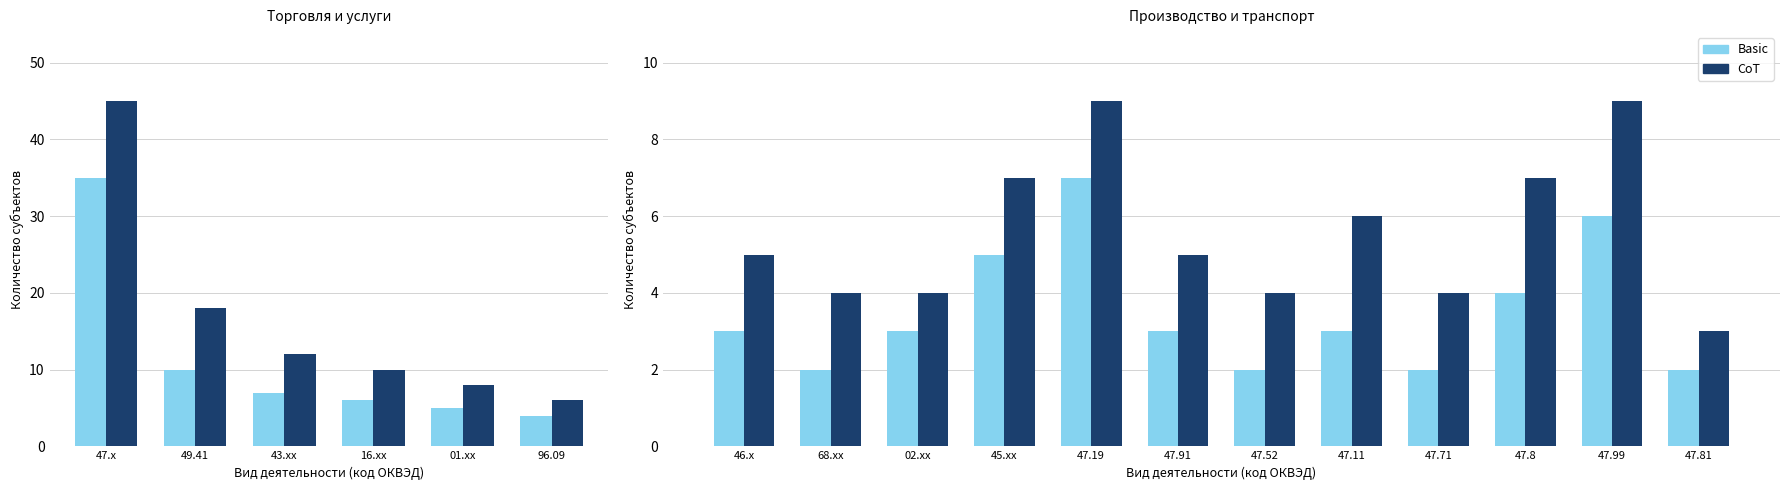

What are all the series names shown in the legend?

Basic, CoT